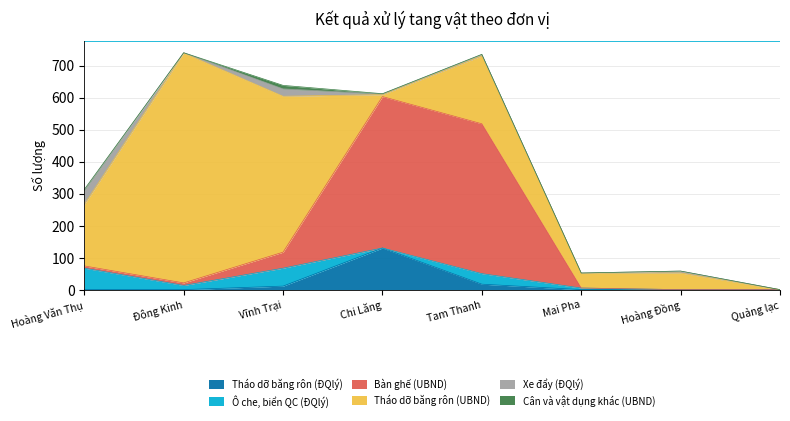

What is the label of the 5th point from the right?

Chi Lăng